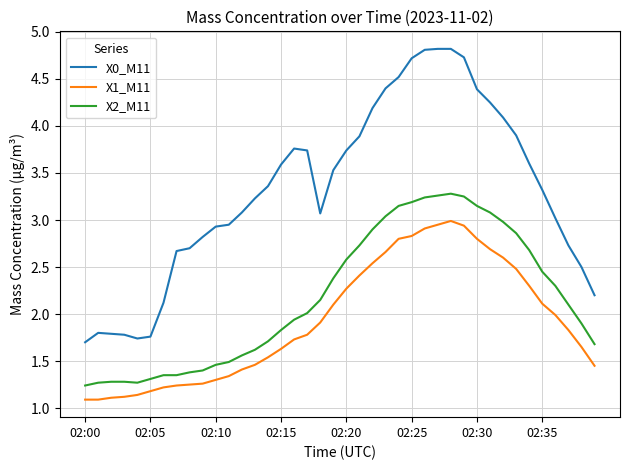

True or false: X2_M11 and X0_M11 cross at least once.

False